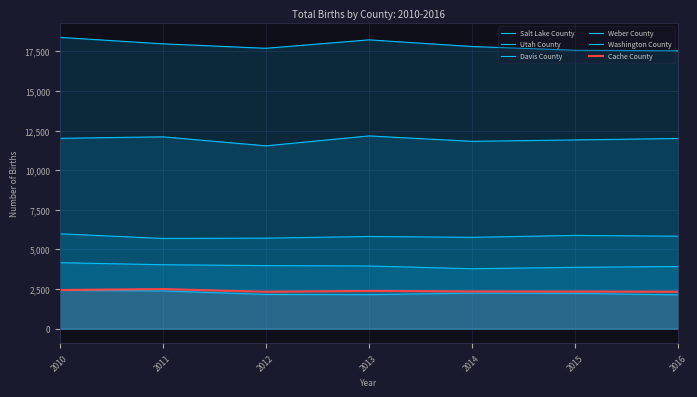

At which label is Salt Lake County closest to 17954?

2011